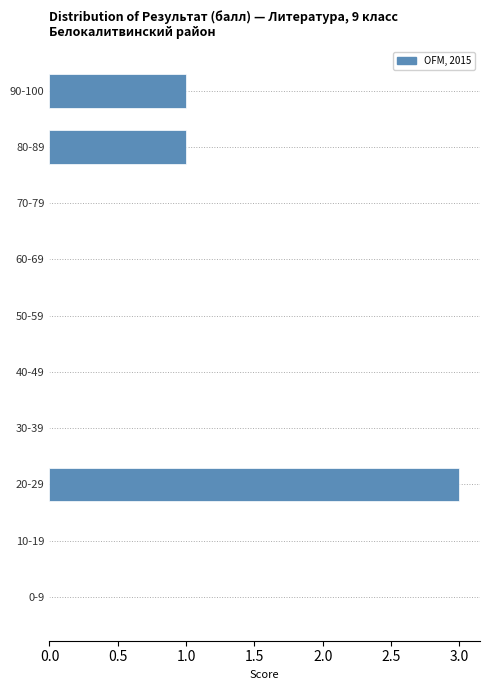

Reading top to bottom, extract all data points from this chart.

90-100=1	80-89=1	70-79=0	60-69=0	50-59=0	40-49=0	30-39=0	20-29=3	10-19=0	0-9=0